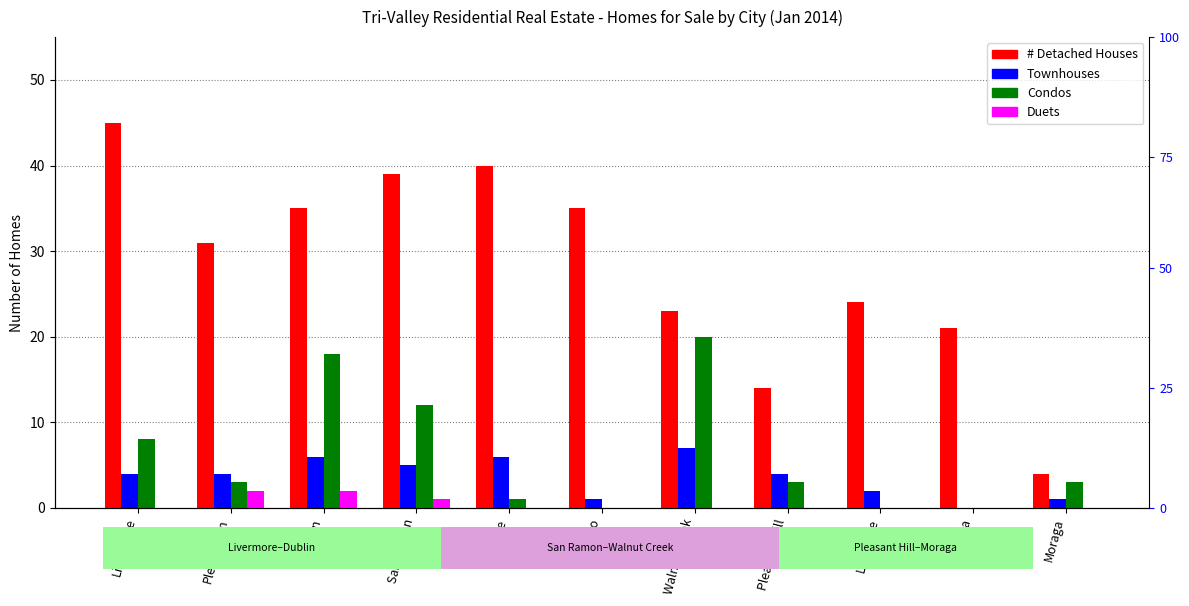

Which category has the highest value in the # Detached Houses series?

Livermore